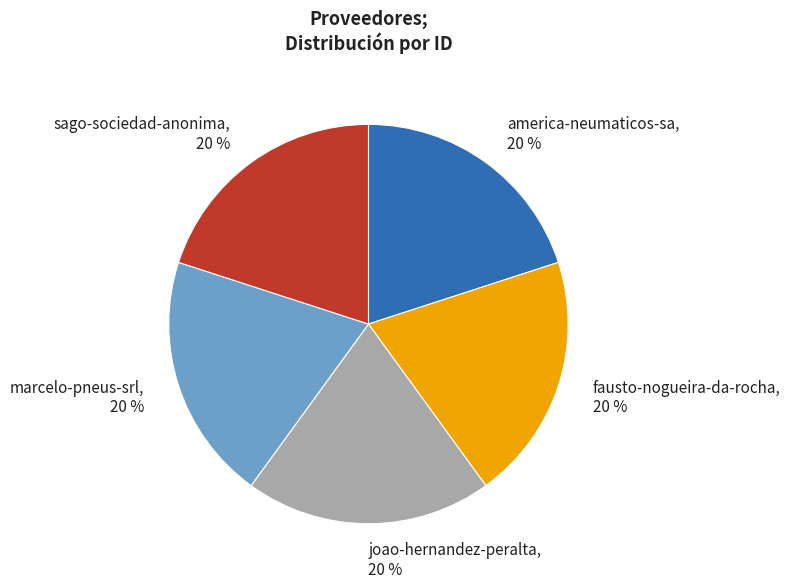

What is the ratio of the value at america-neumaticos-sa, 20 % to the value at sago-sociedad-anonima, 20 %?

1.0